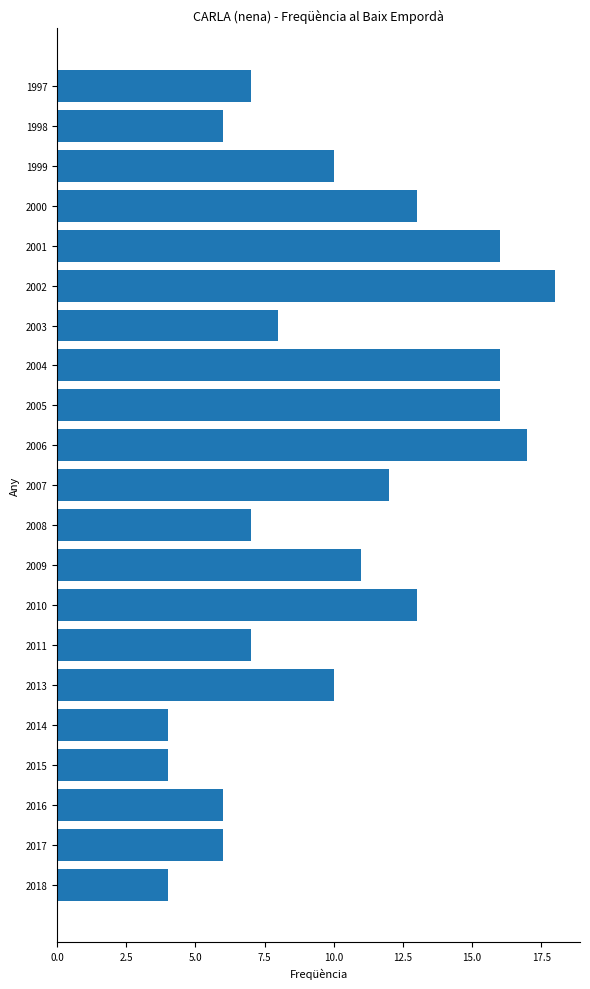

The value at 2015 is 4. True or false?

True